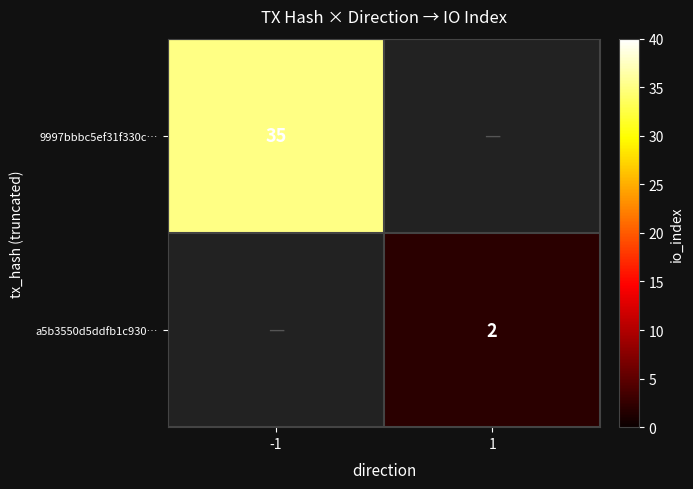

Which category has the lowest value across all series?

1